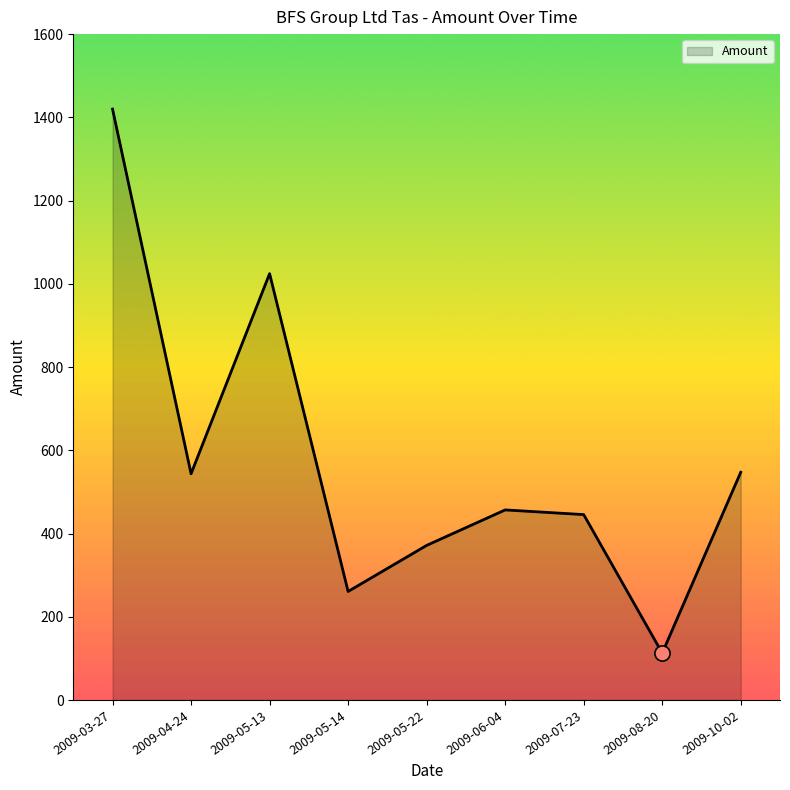

Between 2009-04-24 and 2009-05-14, which is larger?

2009-04-24